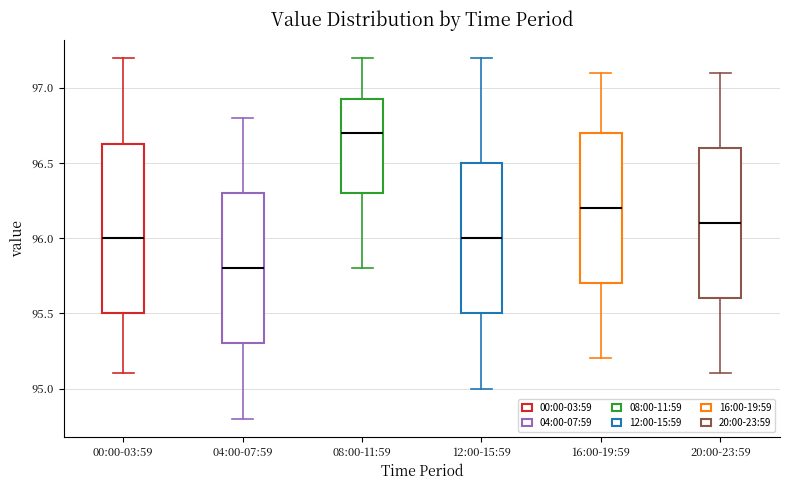

Which box has the highest median line?

08:00-11:59